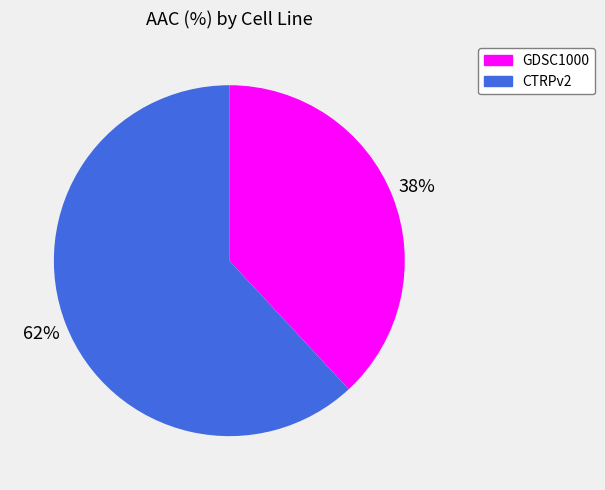

Which slice is the smallest?

GDSC1000